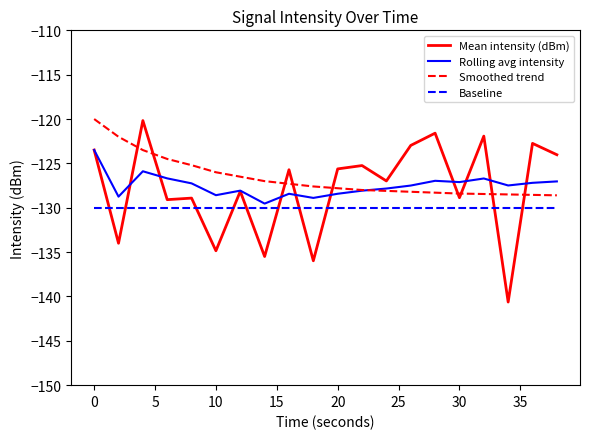

What are all the series names shown in the legend?

Mean intensity (dBm), Rolling avg intensity, Smoothed trend, Baseline